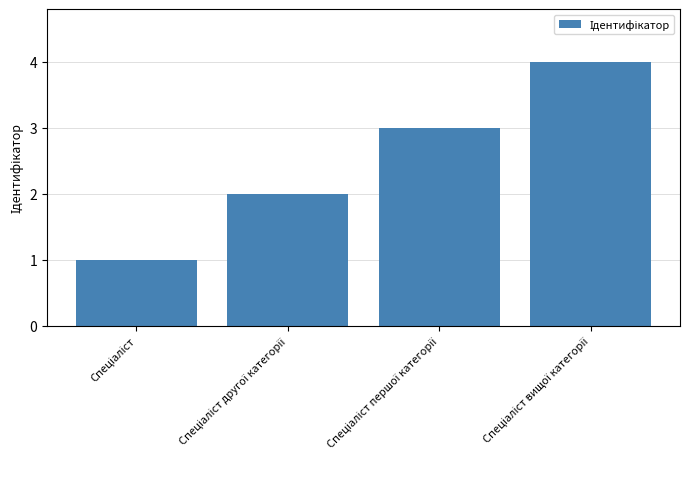

What is the maximum value shown in the chart?

4